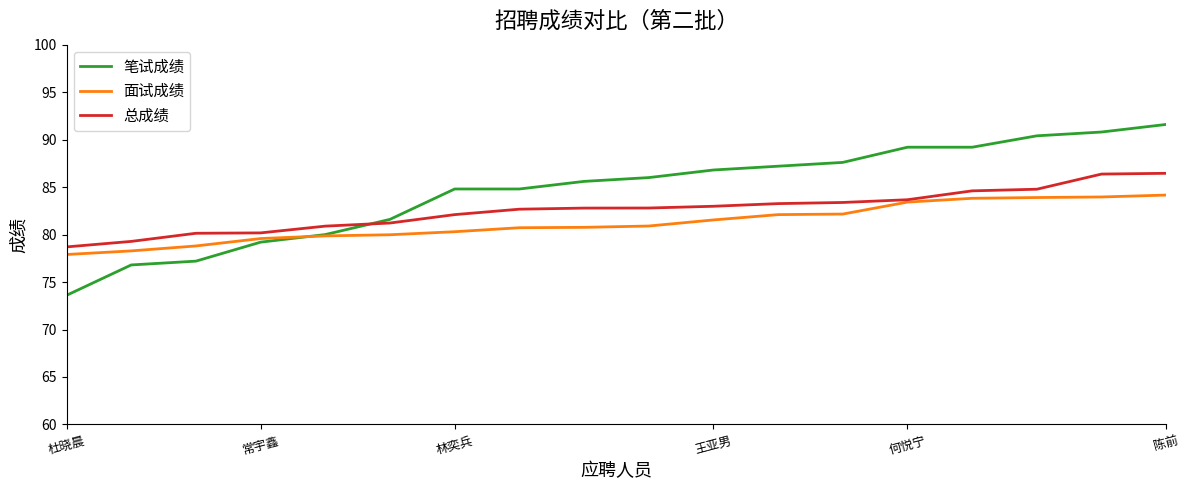

Is this an area chart (filled region under the line)?

No